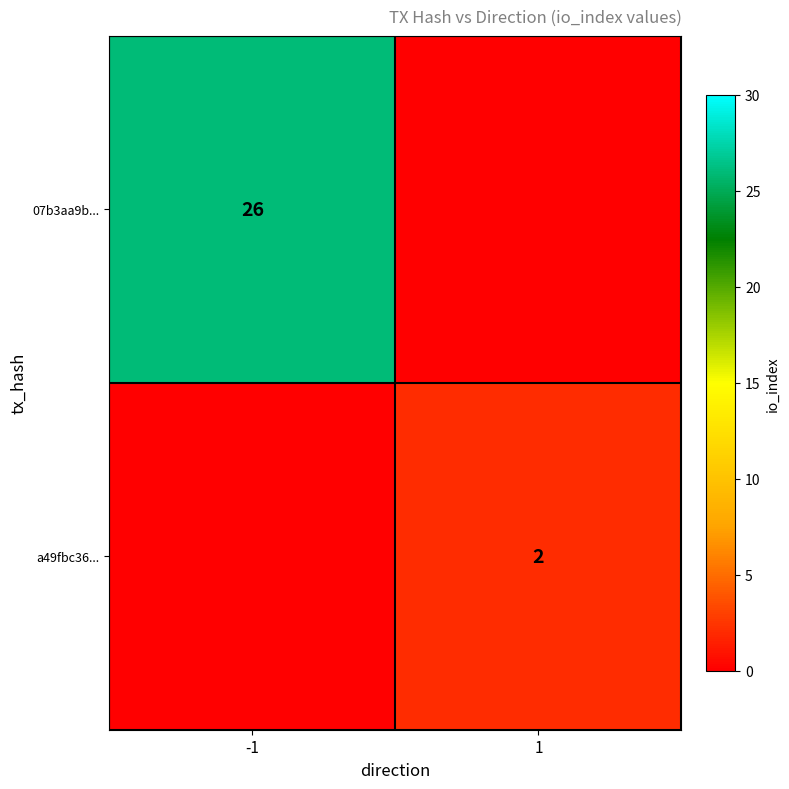

How many series are shown in this chart?

2